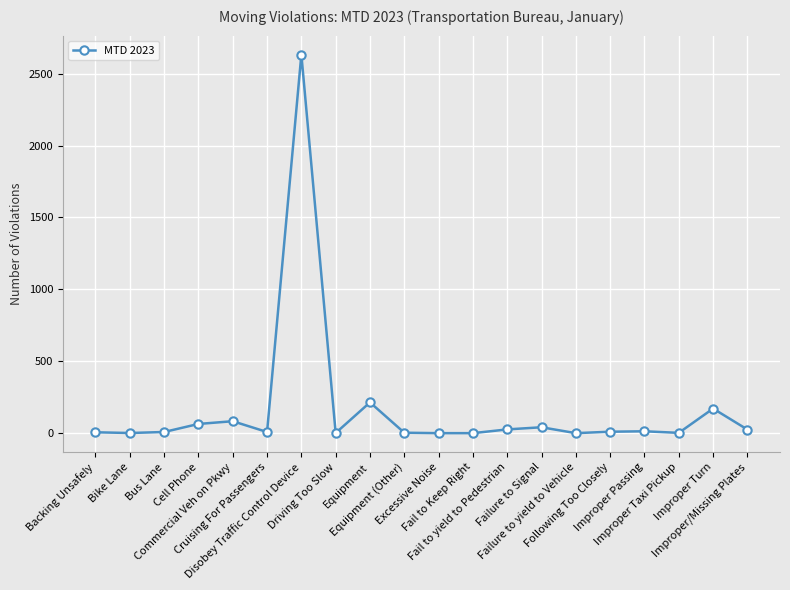

True or false: the data has more than 0 interior local peaks.

True